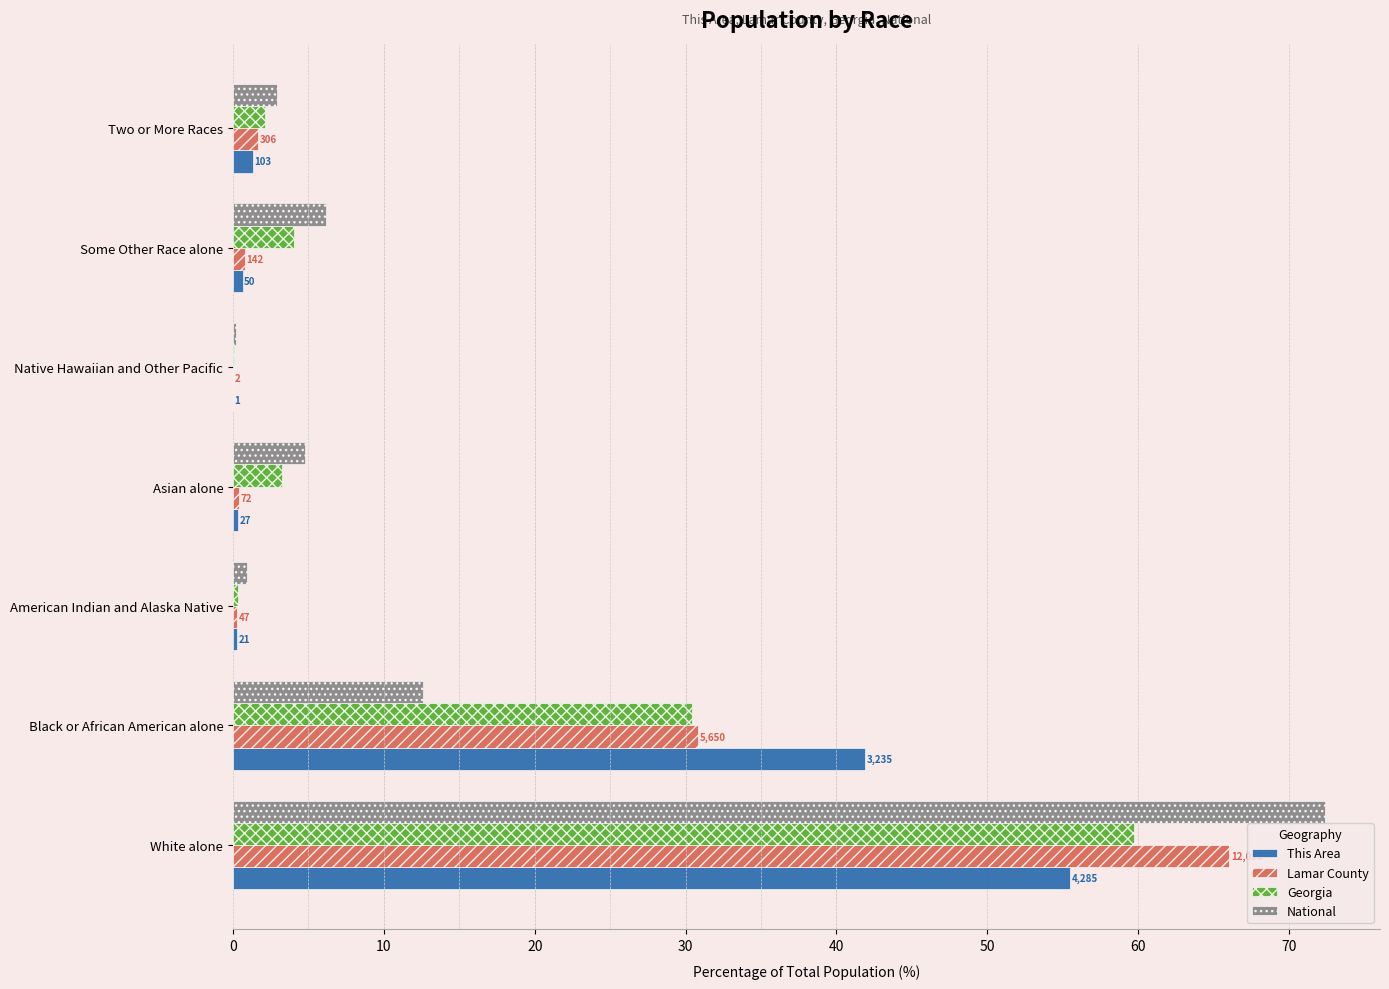

Reading left to right, transcribe all the data shown in this chart.

This Area: 55.5	41.9	0.3	0.3	0.0	0.6	1.3
Lamar County: 66.0	30.8	0.3	0.4	0.0	0.8	1.7
Georgia: 59.7	30.5	0.3	3.2	0.1	4.0	2.1
National: 72.4	12.6	0.9	4.8	0.2	6.2	2.9